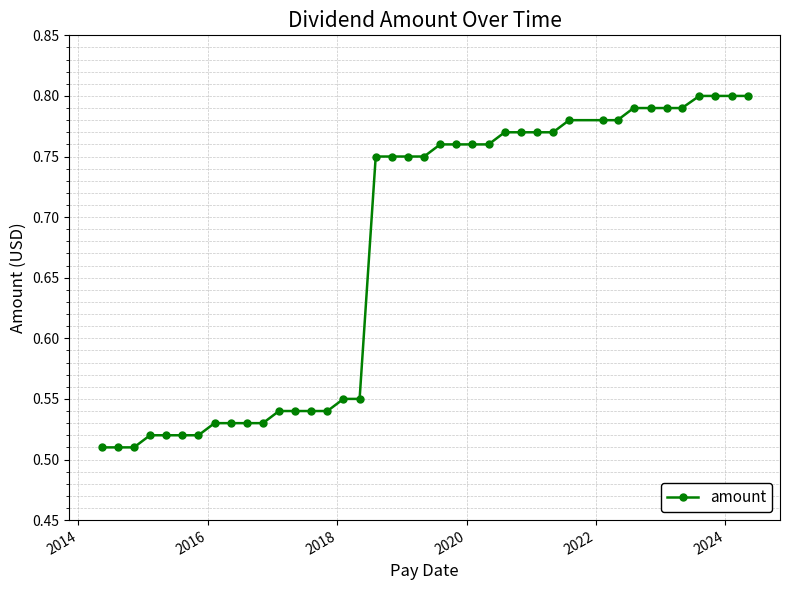

How many values are between 0 and 1?

40